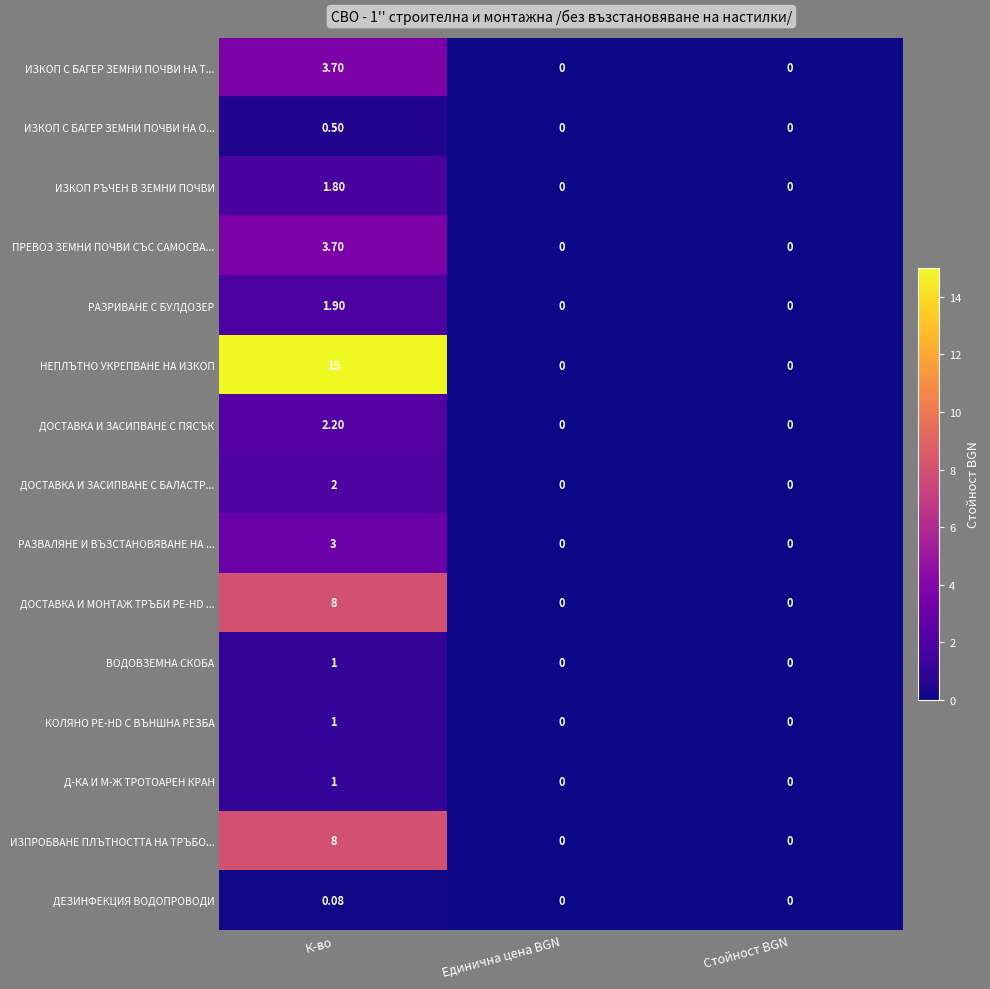

At which category is the sum across all series the highest?

К-во